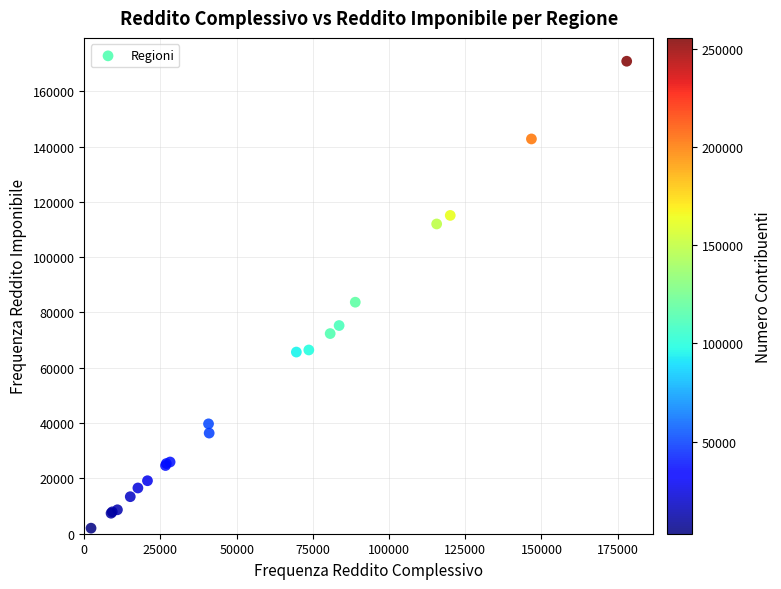

What Y value in the scatter plot is closest to 86429?

83721